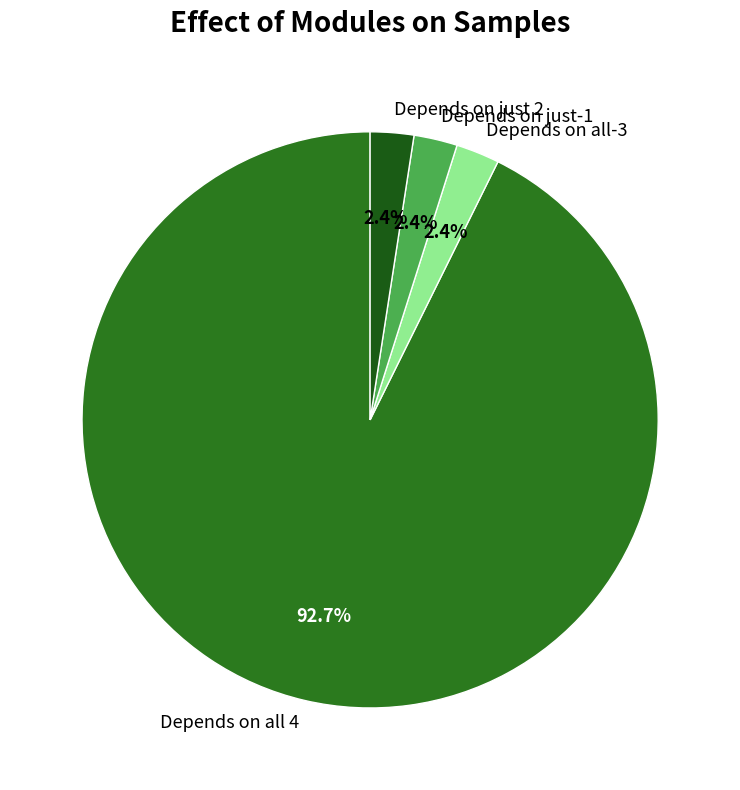

How much of the chart is everything except Depends on all-3?

97.6%